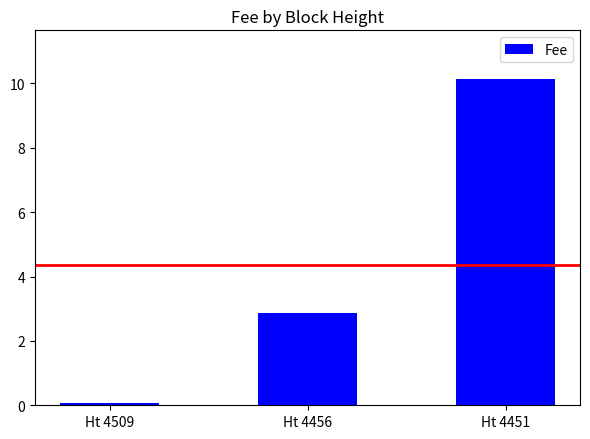

What is the maximum value shown in the chart?

10.1